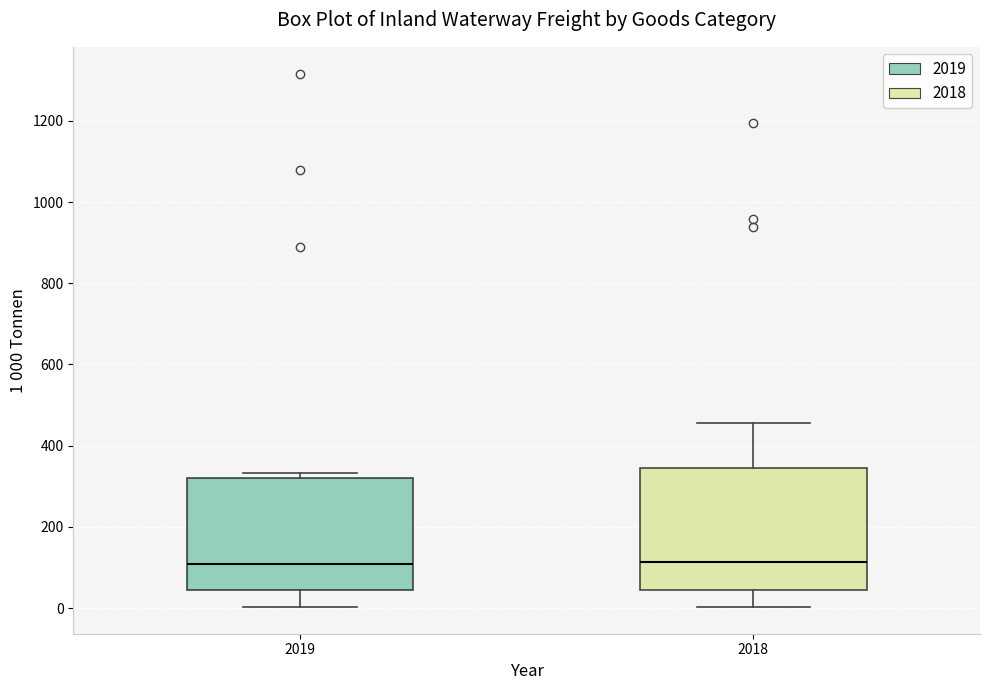

Where is the upper edge of the box at x = 2019 on the y-axis? The values are not printed on the chart, so give them approximately, as read against the axis.

320